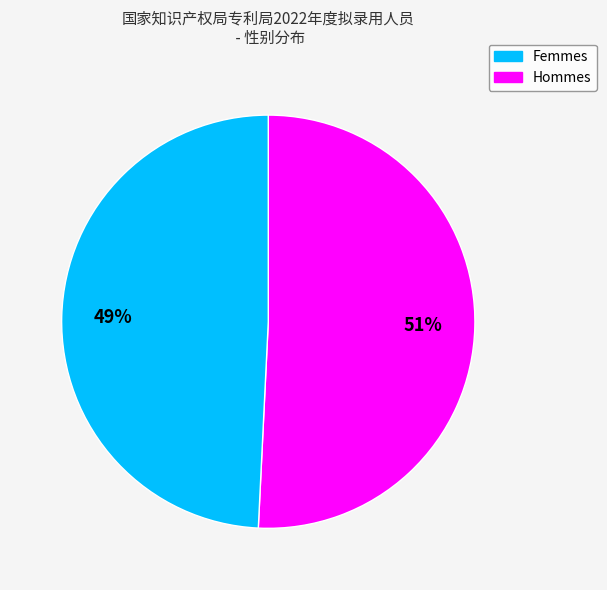

To the nearest percent, what is the average slice percentage?

50%